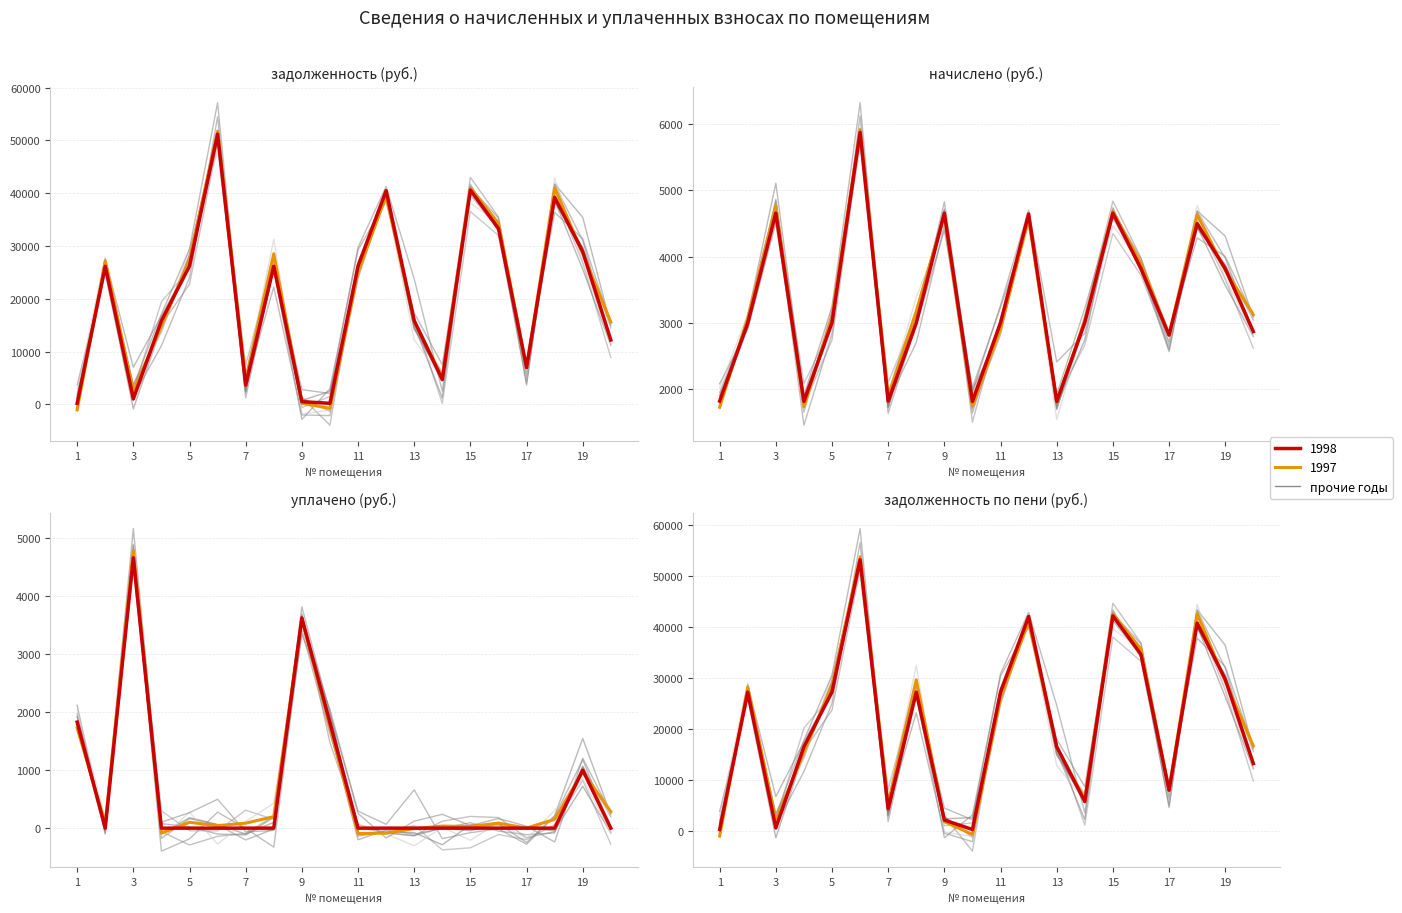

At which category is the sum across all series the highest?

6